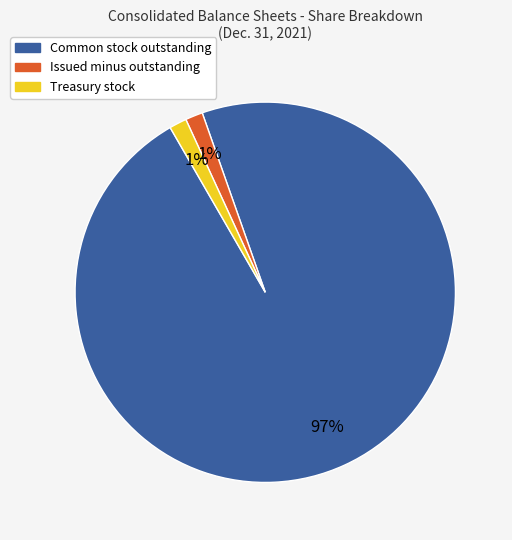

To the nearest percent, what is the average slice percentage?

33%